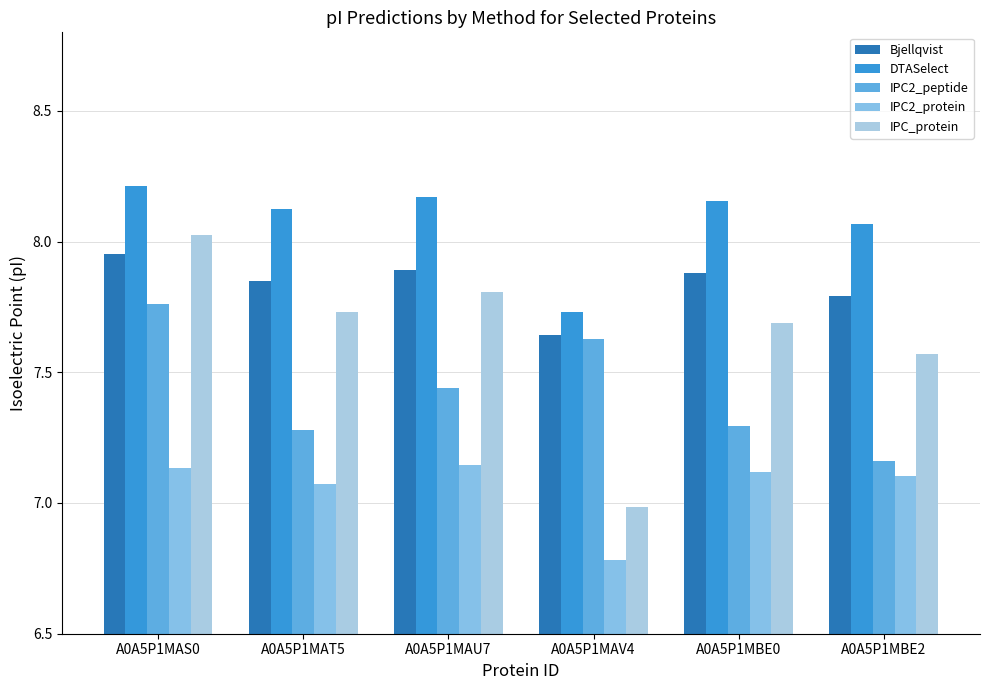

List the series in order of their peak value, lowest first.

IPC2_protein, IPC2_peptide, Bjellqvist, IPC_protein, DTASelect